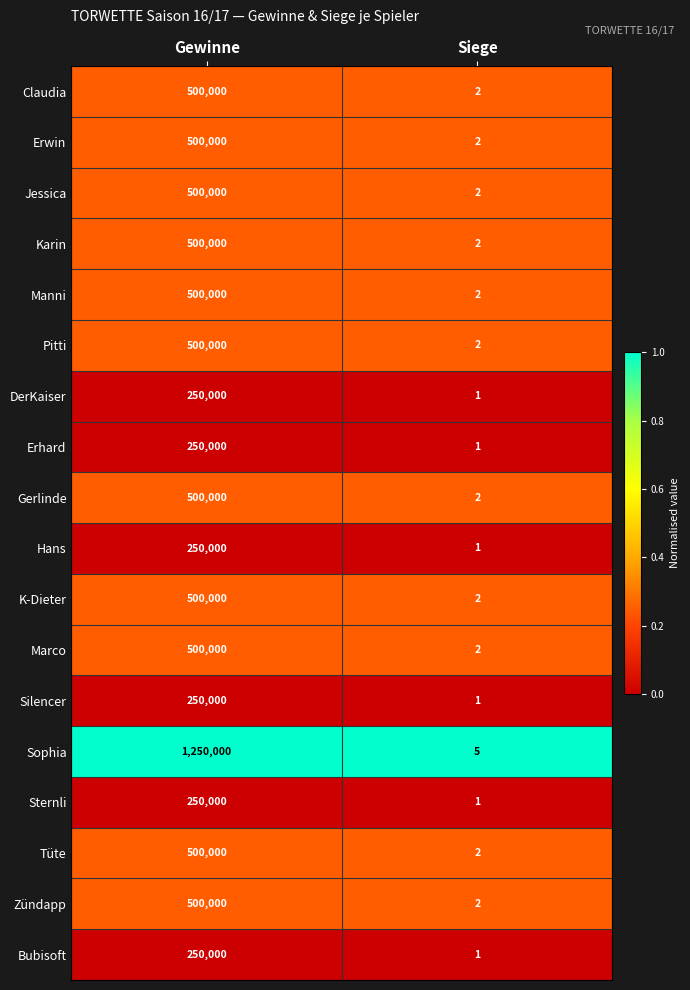

Where is Hans nearest to the value 125000?

Siege